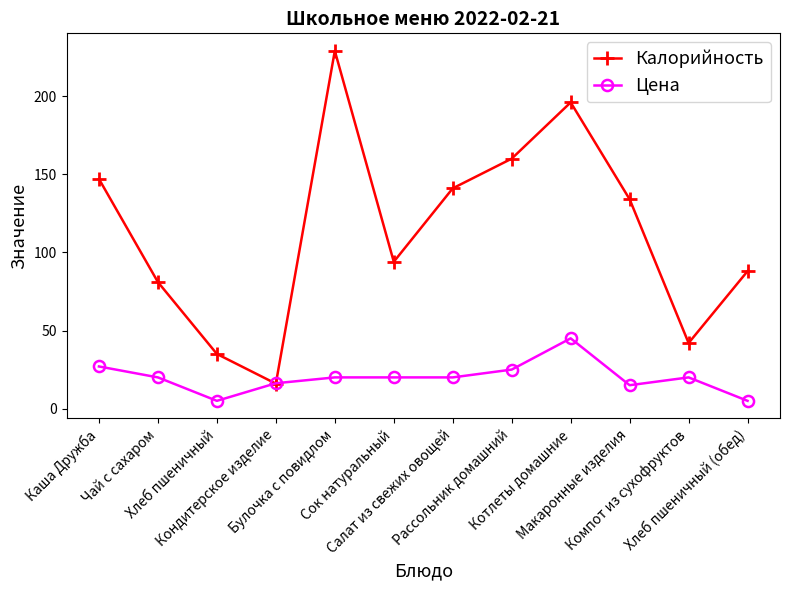

What is the label of the 4th point from the left?

Кондитерское изделие